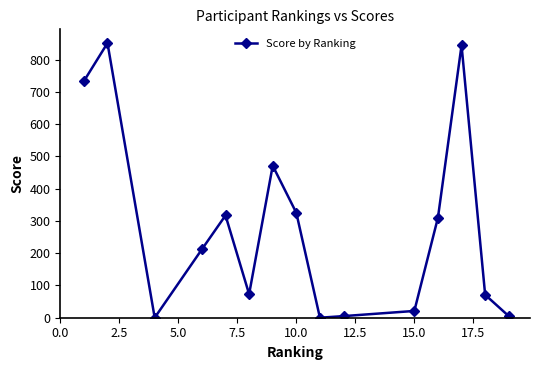

How many series are shown in this chart?

1